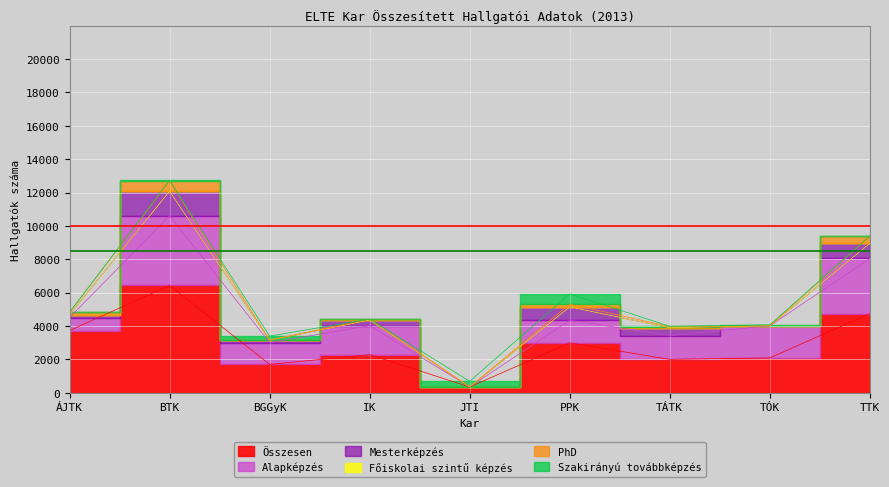

What is the label of the 8th point from the right?

BTK